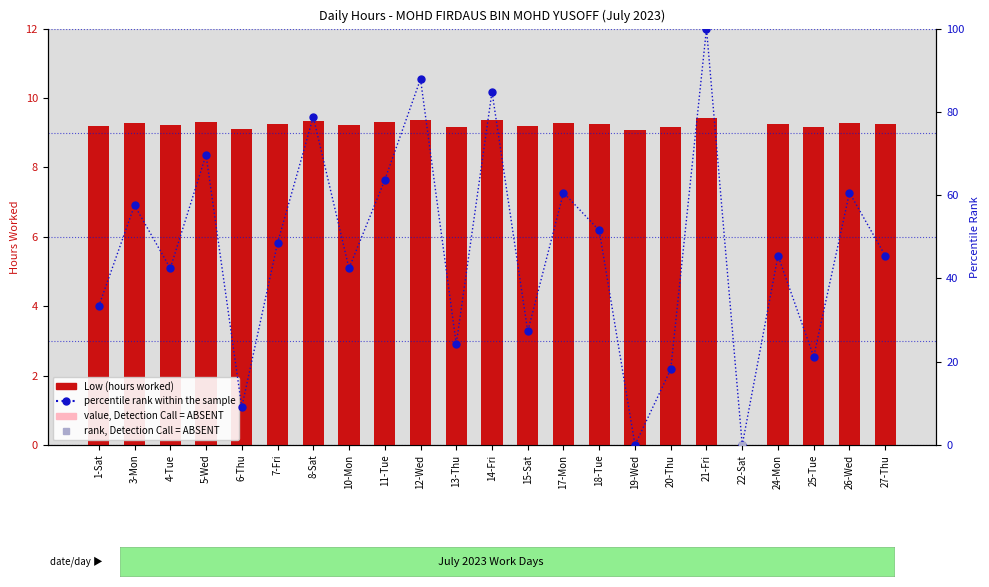

Does the chart contain stacked bars?

No